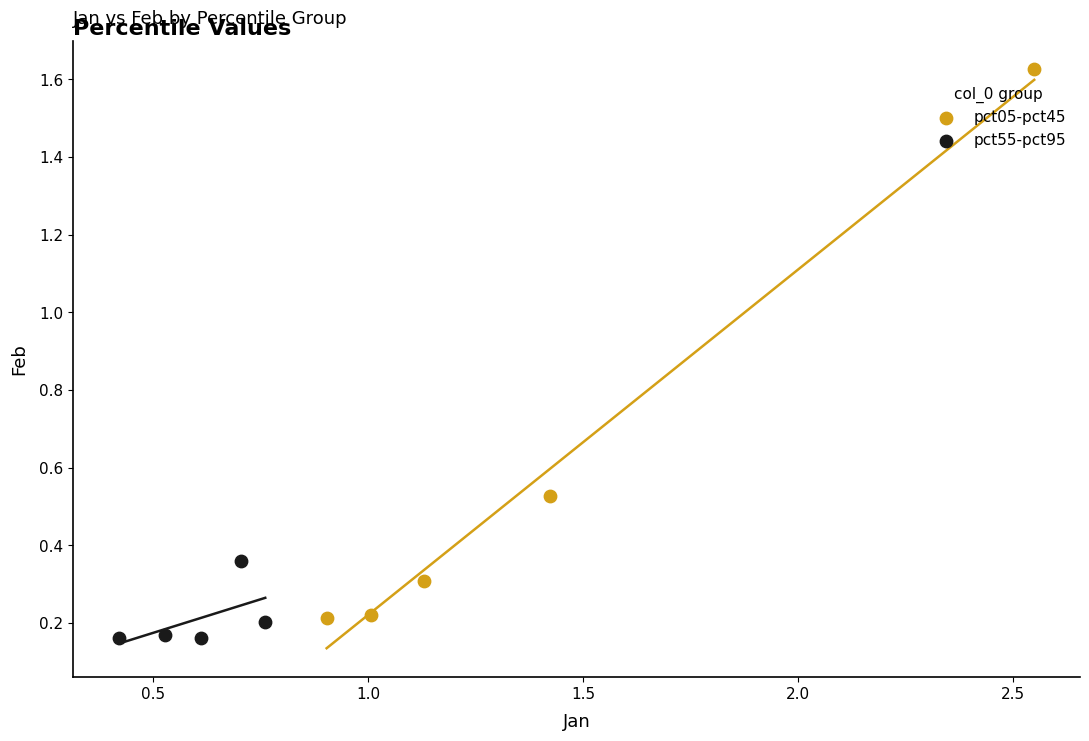

Which series reaches the maximum Y coordinate?

pct05-pct45